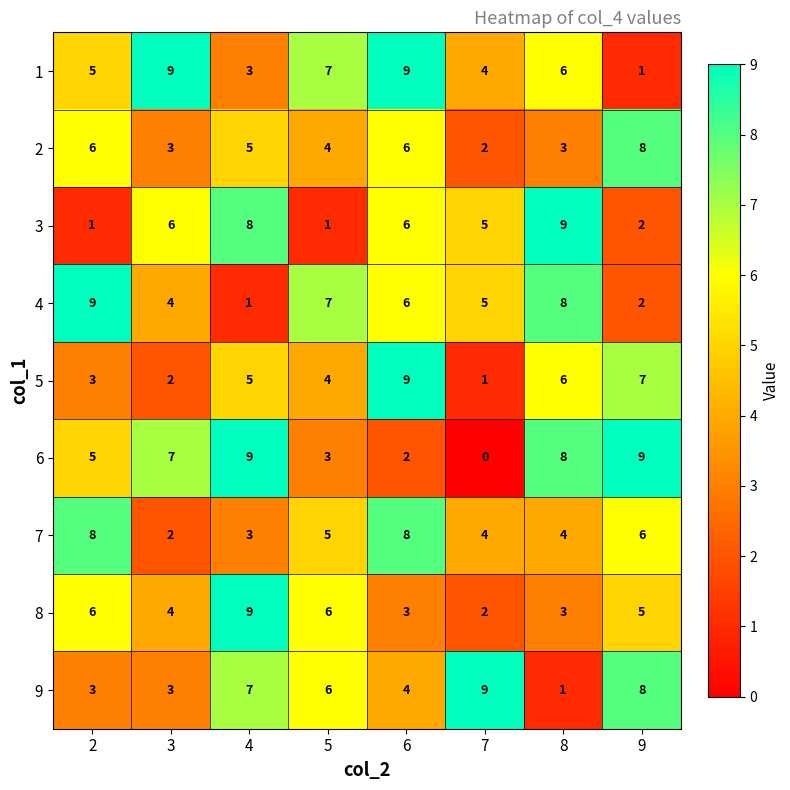

The value of 4 at 4 is 1. True or false?

True